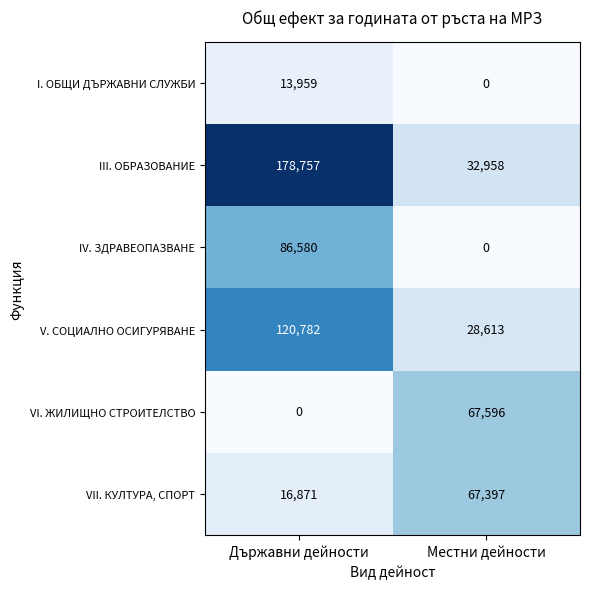

The V. СОЦИАЛНО ОСИГУРЯВАНЕ series shows 217396 at Държавни дейности. True or false?

False